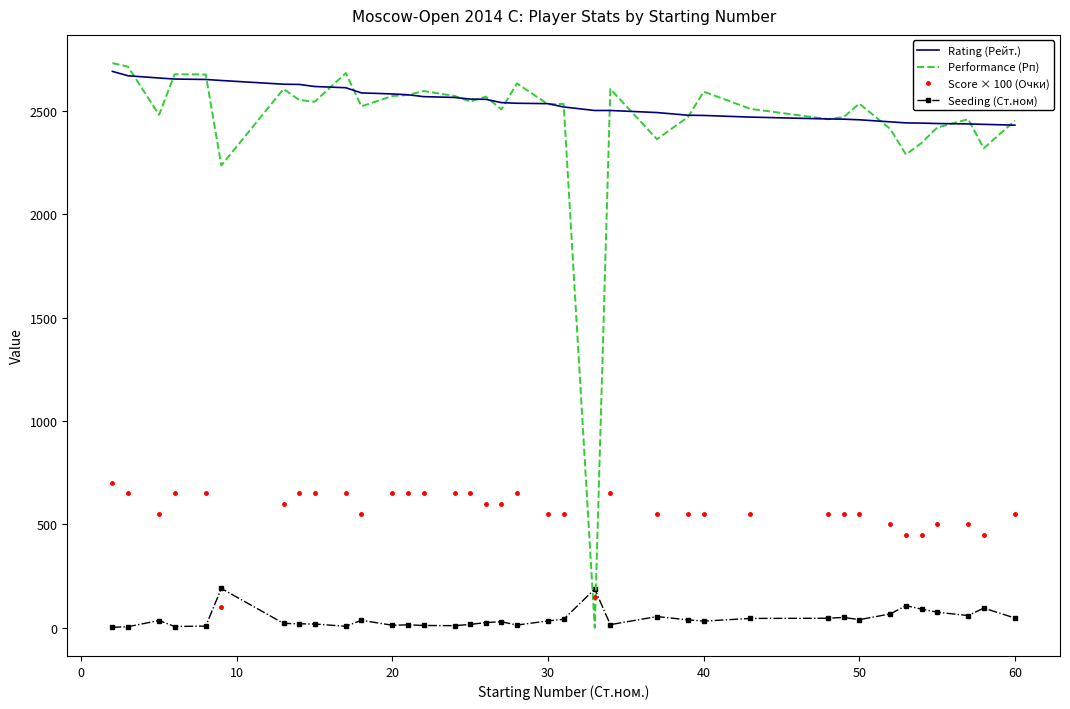

Which series has the largest range (max minus min)?

Performance (Рп)